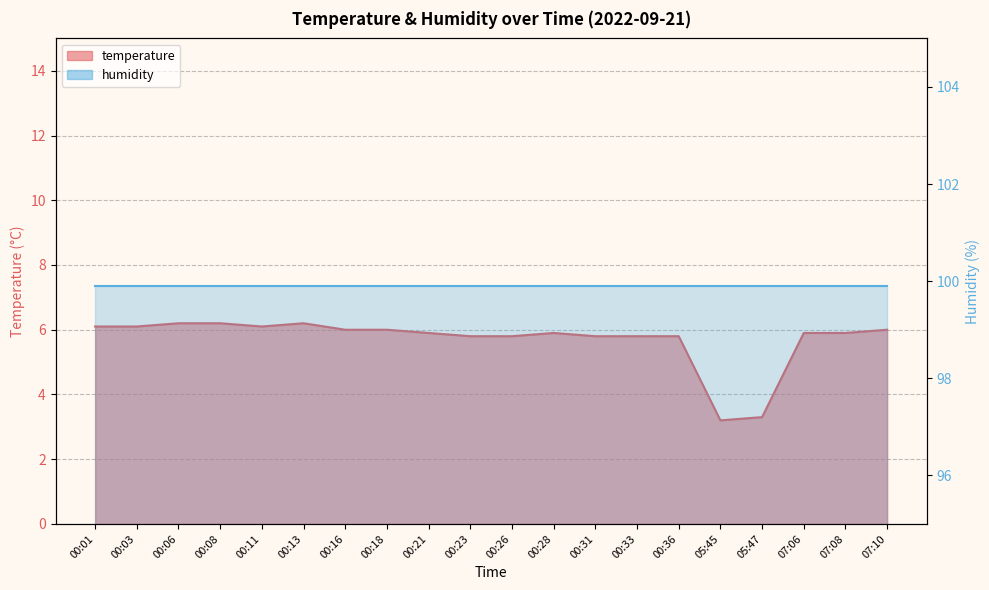

Where is the data nearest to the value 4?

05:47